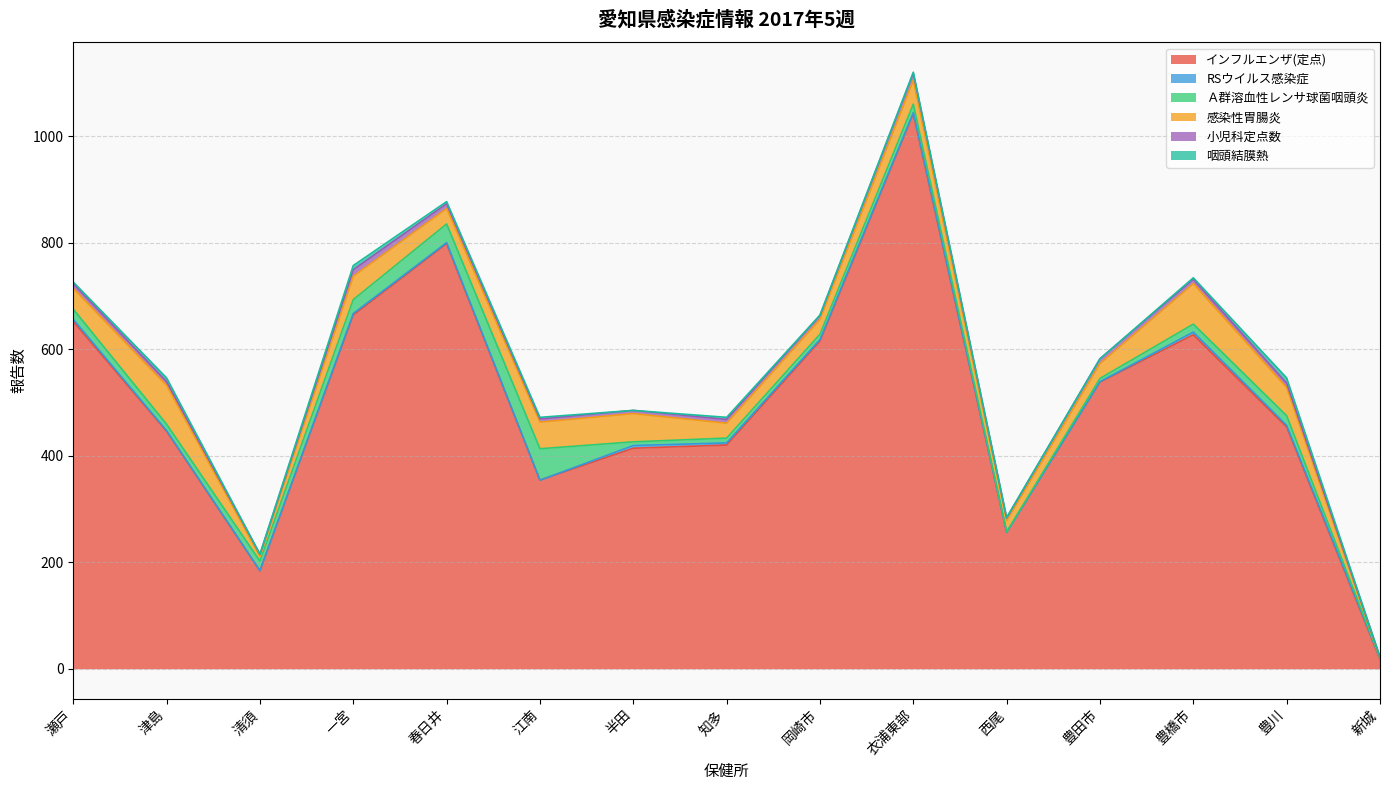

How many data points does each series have?

15